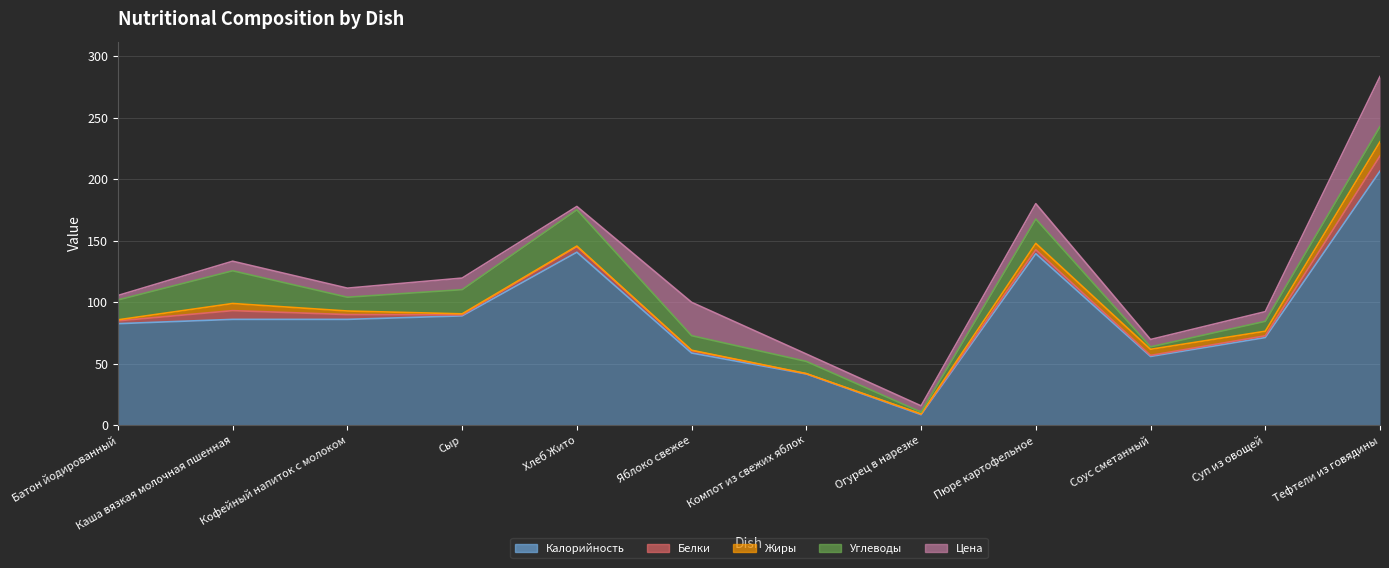

How many series are shown in this chart?

5